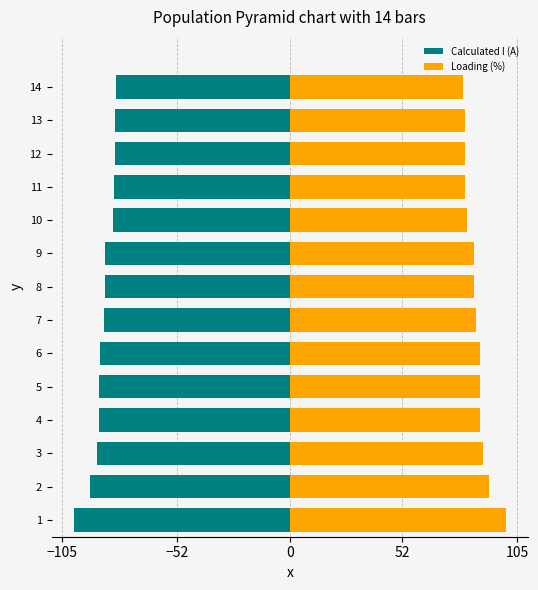

What is the spread (max minus min) of values at 1?

199.9